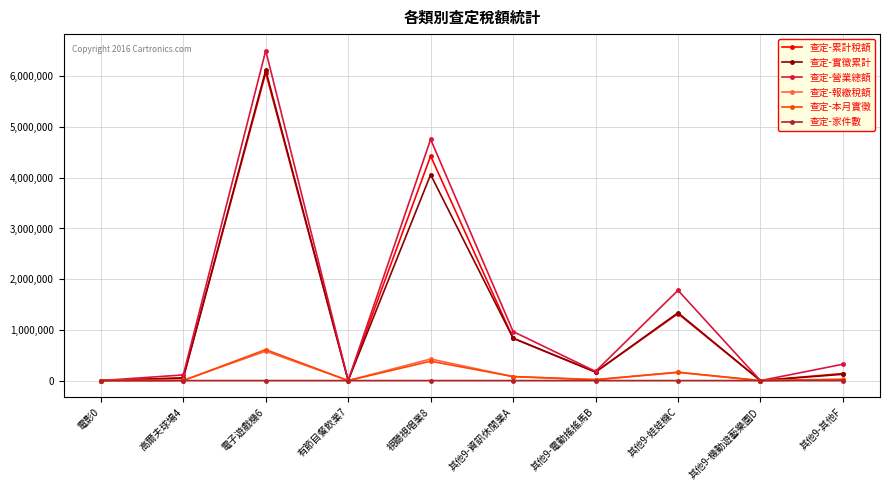

Does the chart display data point markers on the line(s)?

Yes